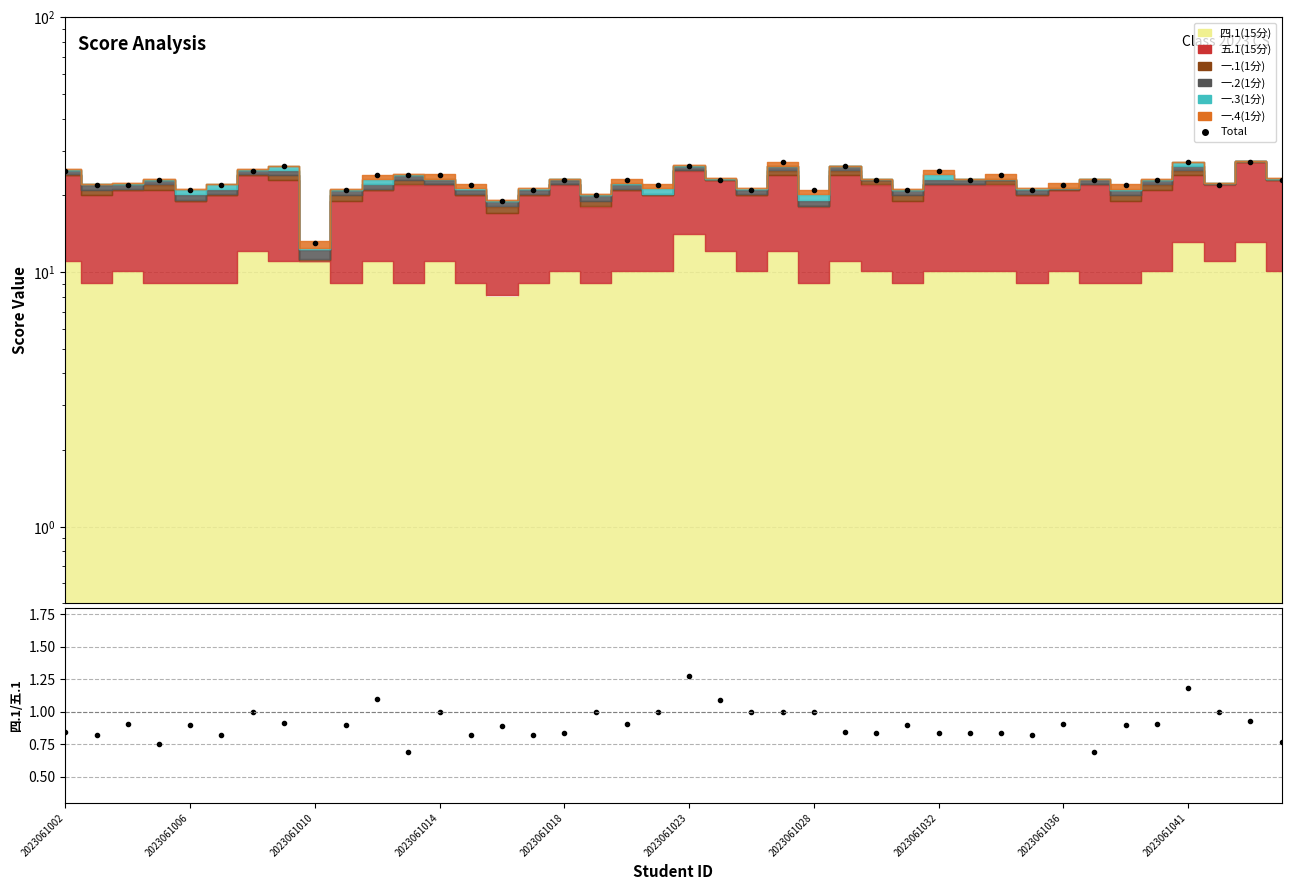

True or false: 四.1/五.1 and Total cross at least once.

False